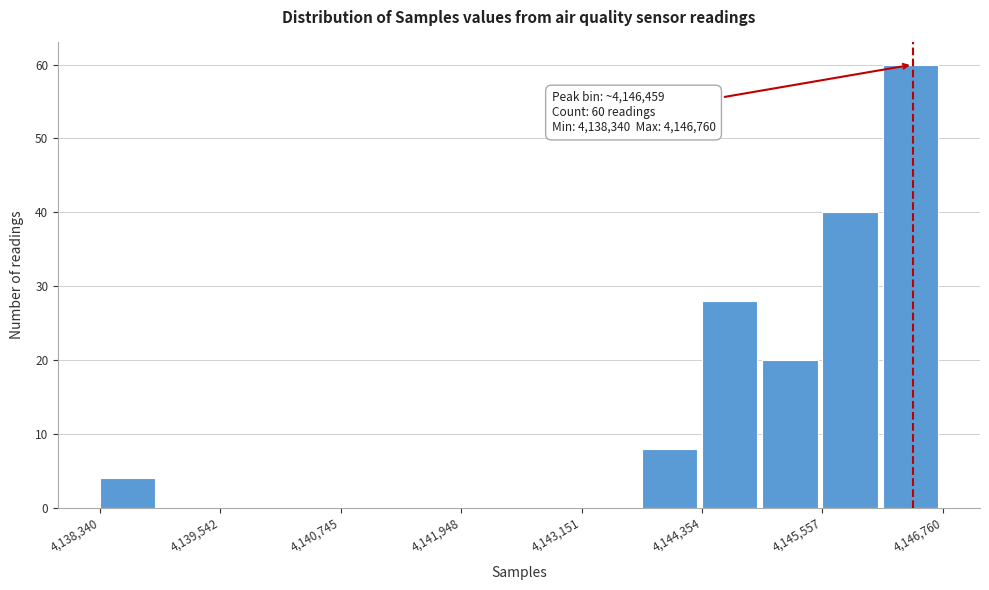

Read against the x-axis, roughly where is the centre of the tallest bar?

4146400